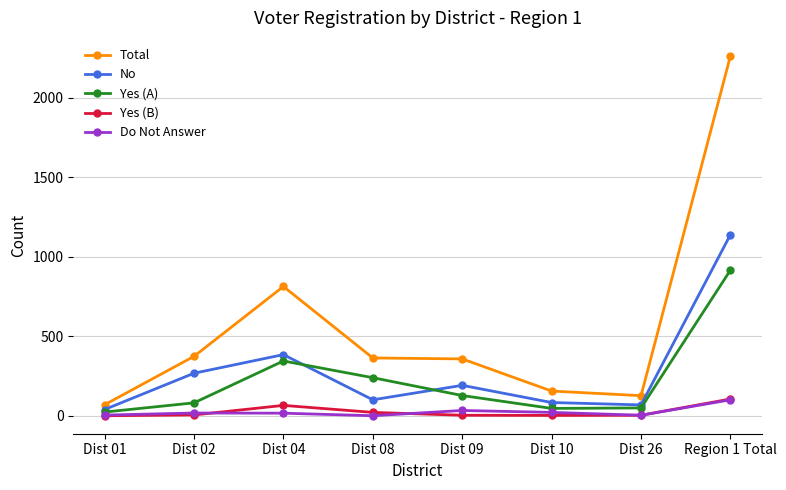

What is the label of the 4th point from the left?

Dist 08